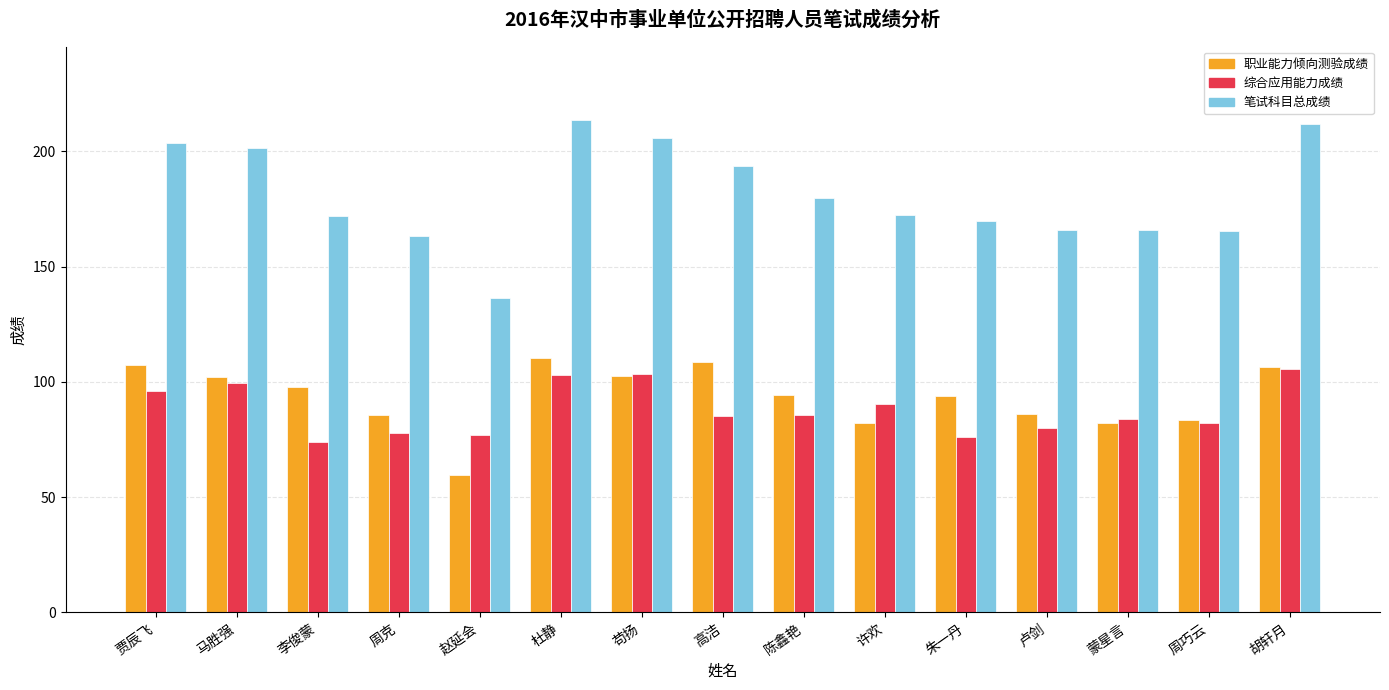

Are the bars horizontal?

No